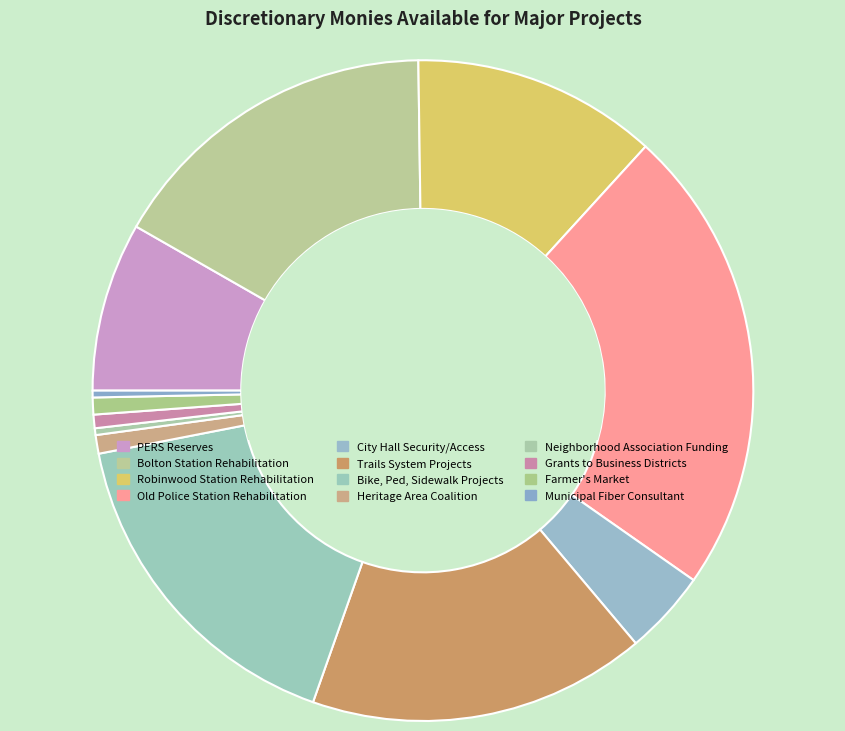

Between Farmer's Market and Grants to Business Districts, which is larger?

Farmer's Market